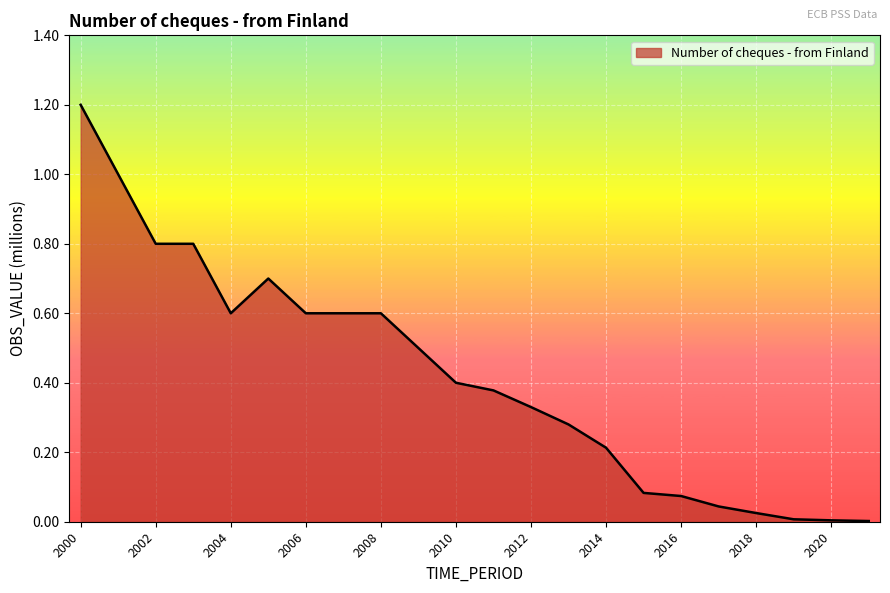

What is the difference between the maximum and minimum values?

1.2